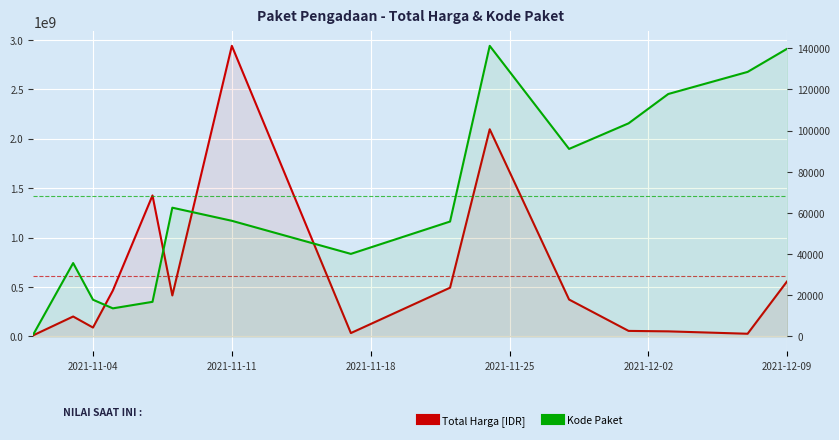

What is the maximum value shown in the chart?

2938963240